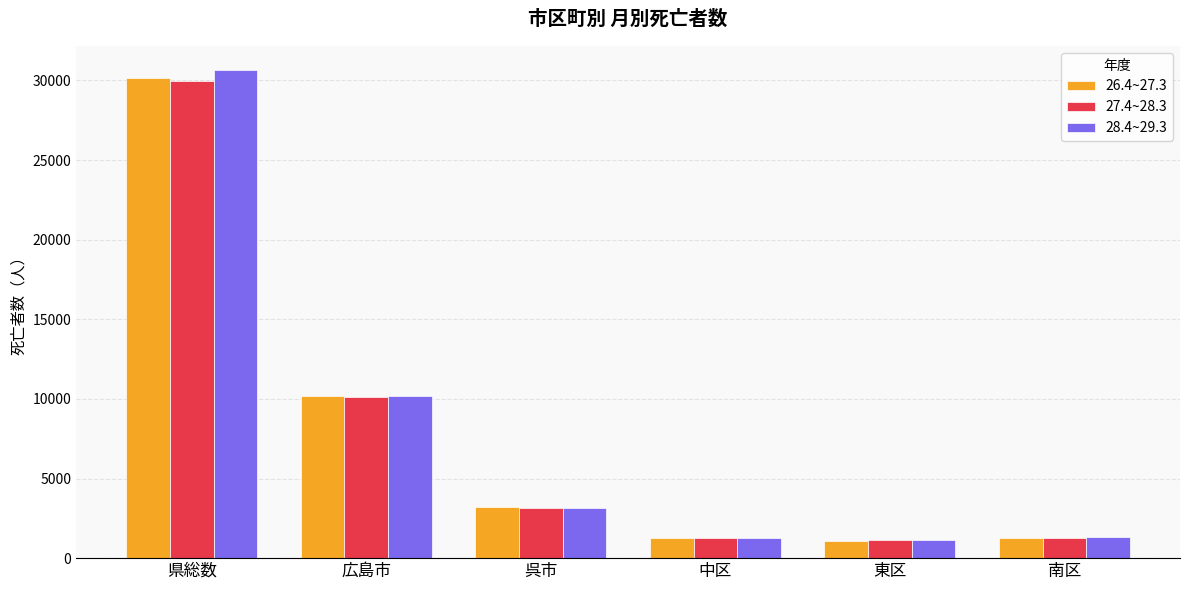

What is the minimum value for 26.4~27.3?

1082